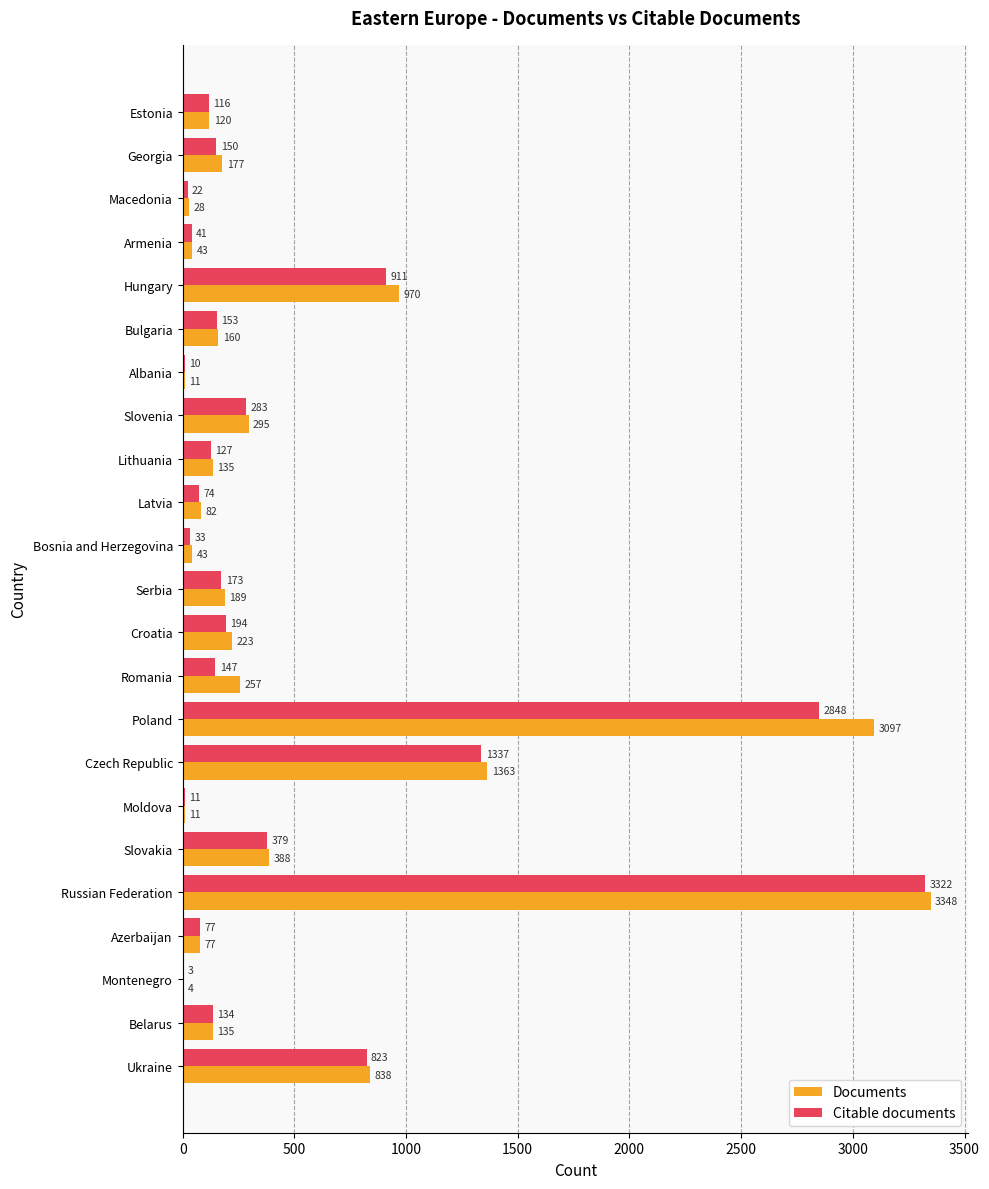

Count the number of categories in the chart.

23